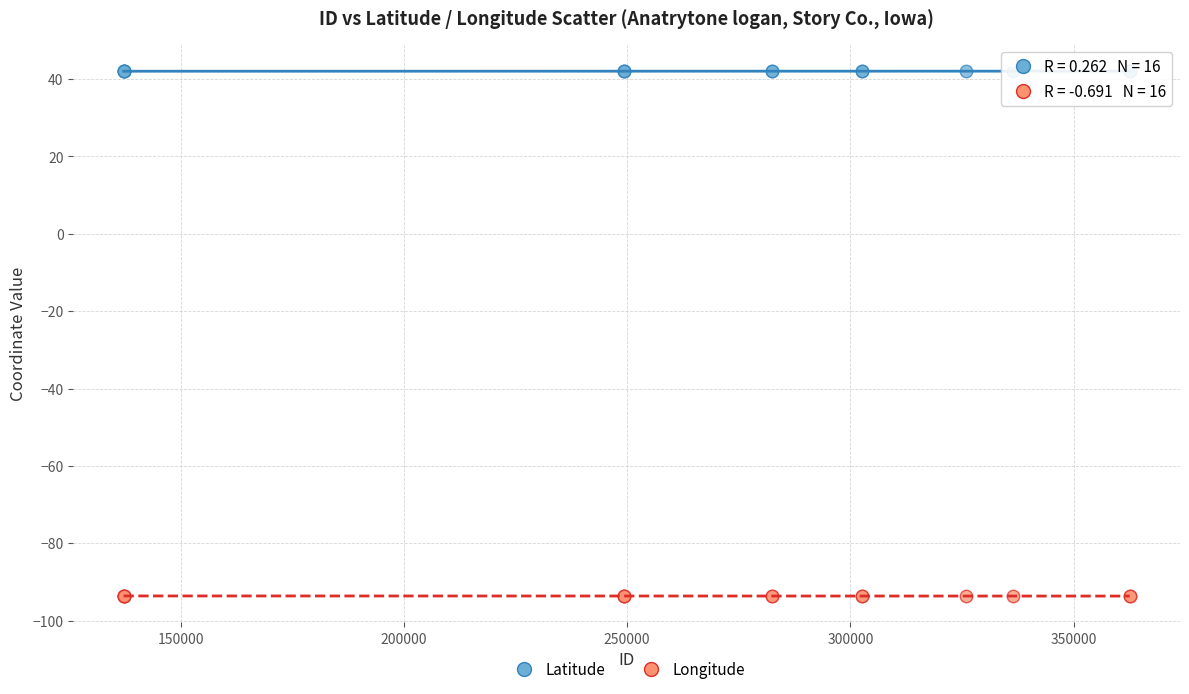

Which series contains the highest Y value?

Latitude